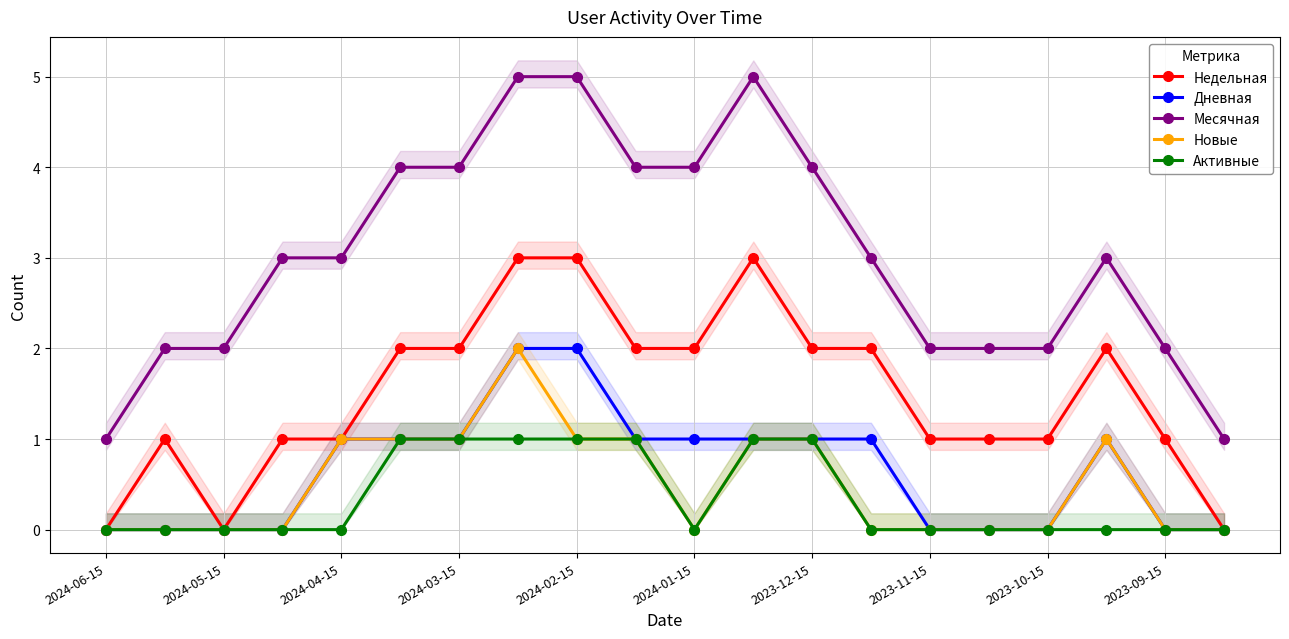

True or false: Месячная has more than 0 interior local peaks.

True